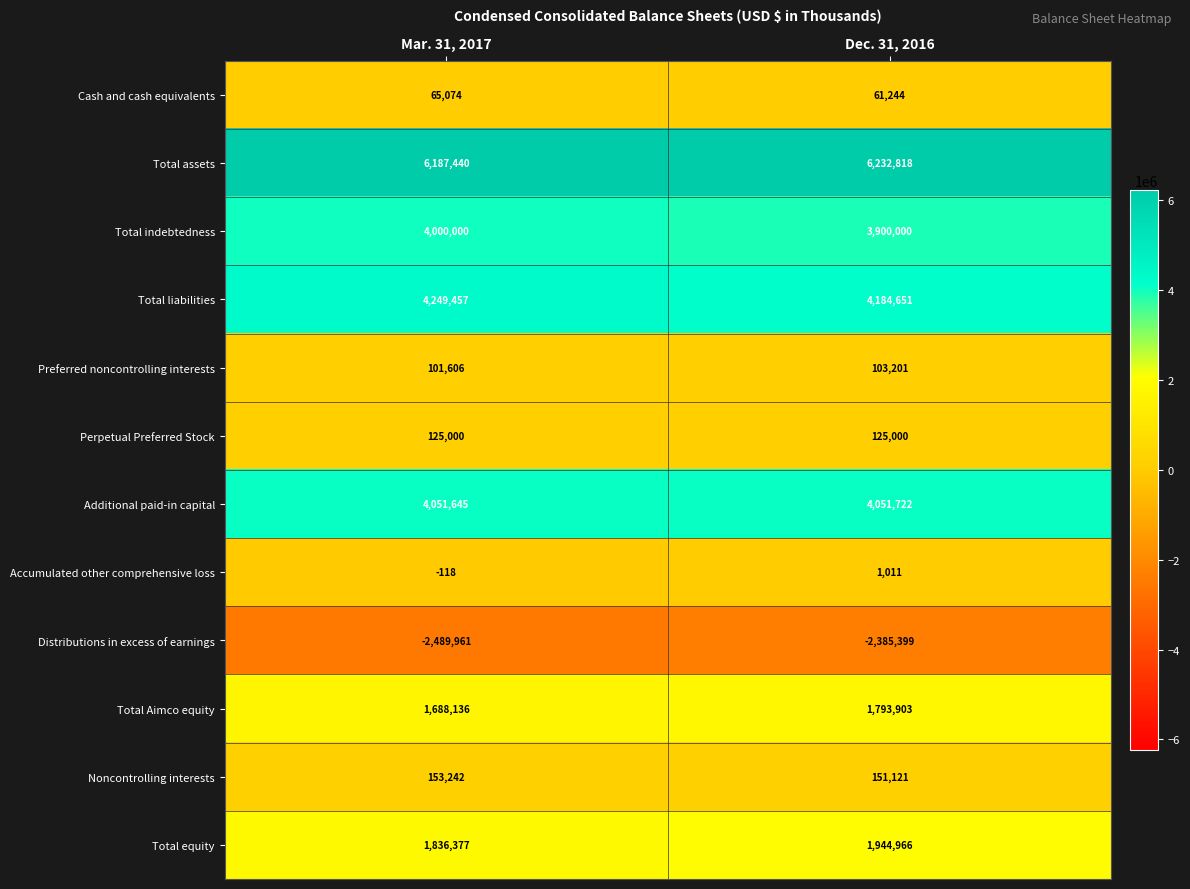

Which series has the largest total across all categories?

Total assets